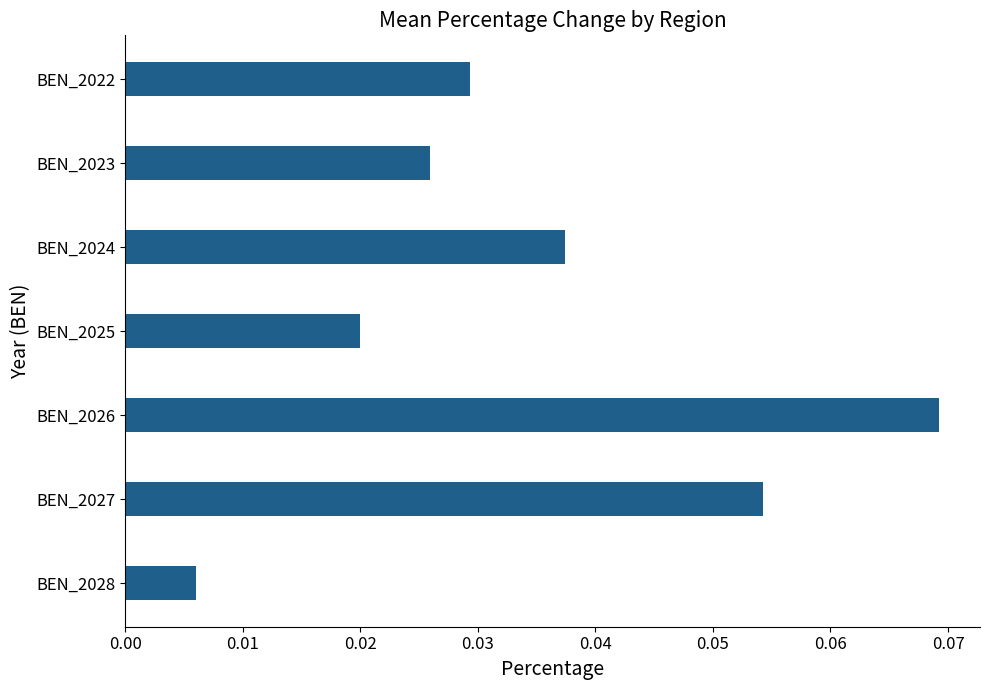

List the labels in order of value, smallest first.

BEN_2028, BEN_2025, BEN_2023, BEN_2022, BEN_2024, BEN_2027, BEN_2026